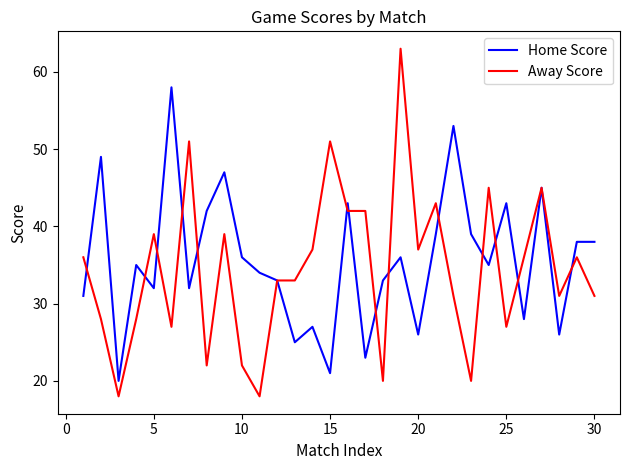

True or false: Home Score and Away Score intersect in this chart.

True